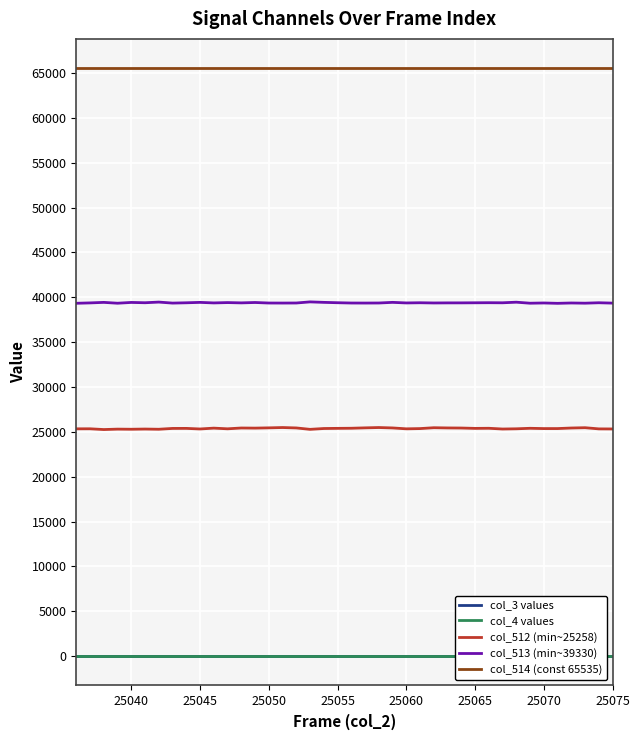

True or false: col_512 (min~25258) has a value of 13616 at 25055.

False